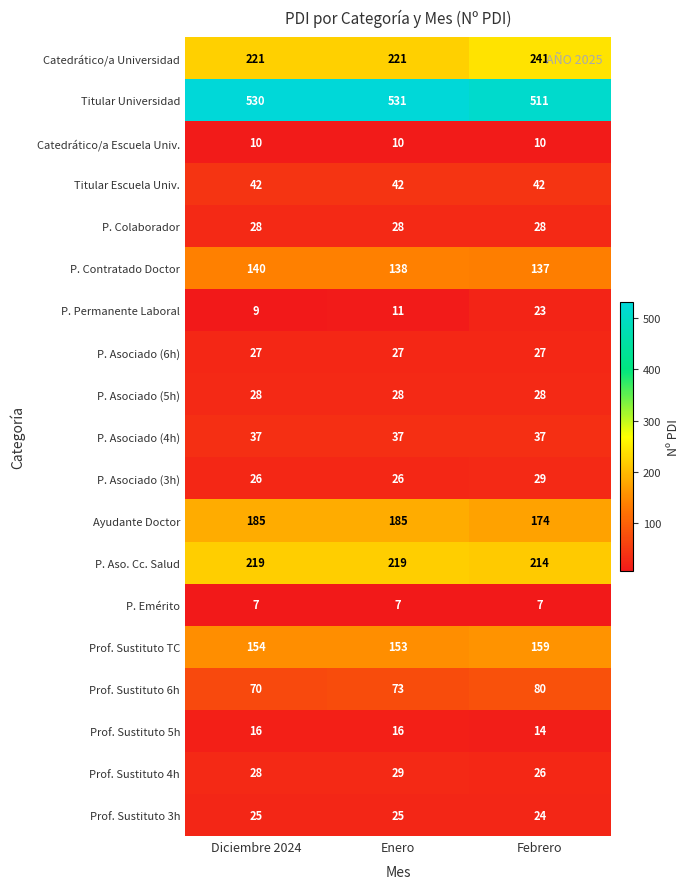

What is the sum of all Titular Universidad values?

1572